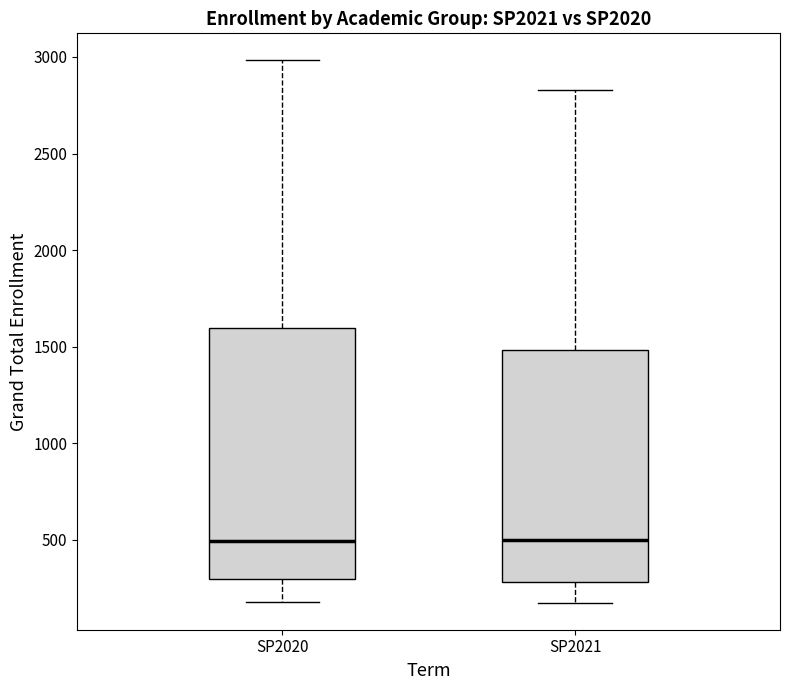

Reading left to right, transcribe this box plot: for each box, give where its median line is, the range the box spans, and where its two whiskers end, as read against the y-axis. The values are not printed on the chart, so give them approximately, as read against the axis.

SP2020: median 500, box 300 to 1600, whiskers 200 to 3000
SP2021: median 500, box 300 to 1500, whiskers 150 to 2850